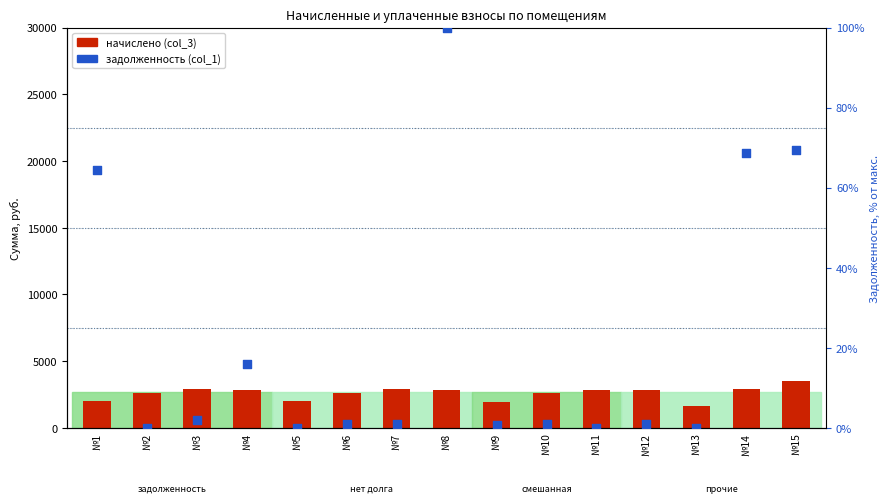

Which series reaches the minimum Y coordinate?

задолженность (col_1)